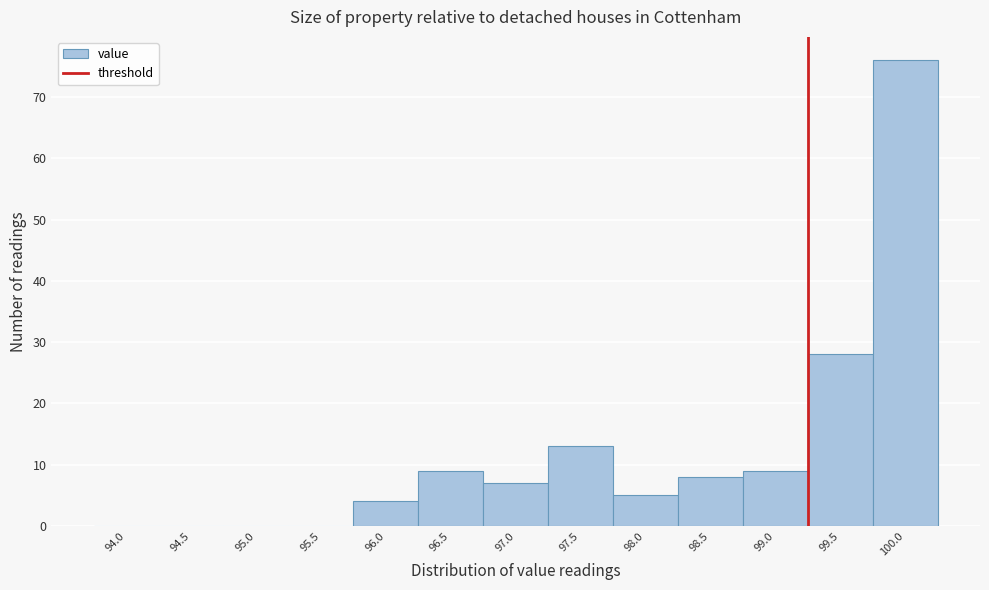

Reading left to right, transcribe all the data shown in this chart.

94.0=0	94.5=0	95.0=0	95.5=0	96.0=4	96.5=9	97.0=7	97.5=13	98.0=5	98.5=8	99.0=9	99.5=28	100.0=76